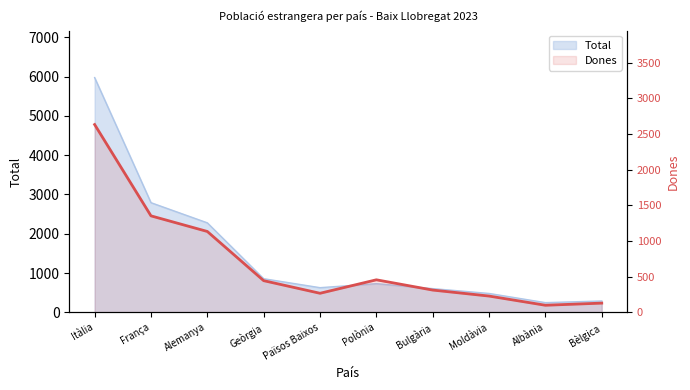

Reading right to left, extract all data points from this chart.

129	99	228	312	456	267	444	1134	1353	2634